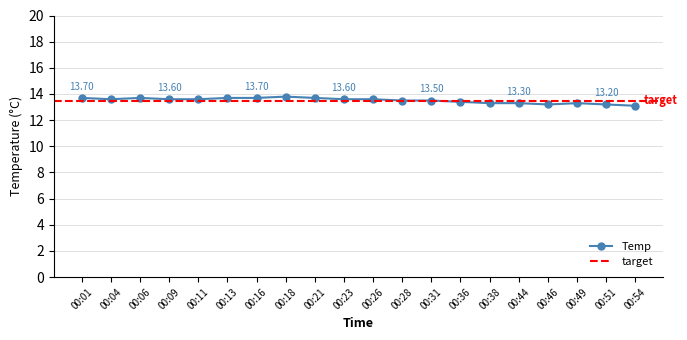

What value does the data have at 00:44?

13.3